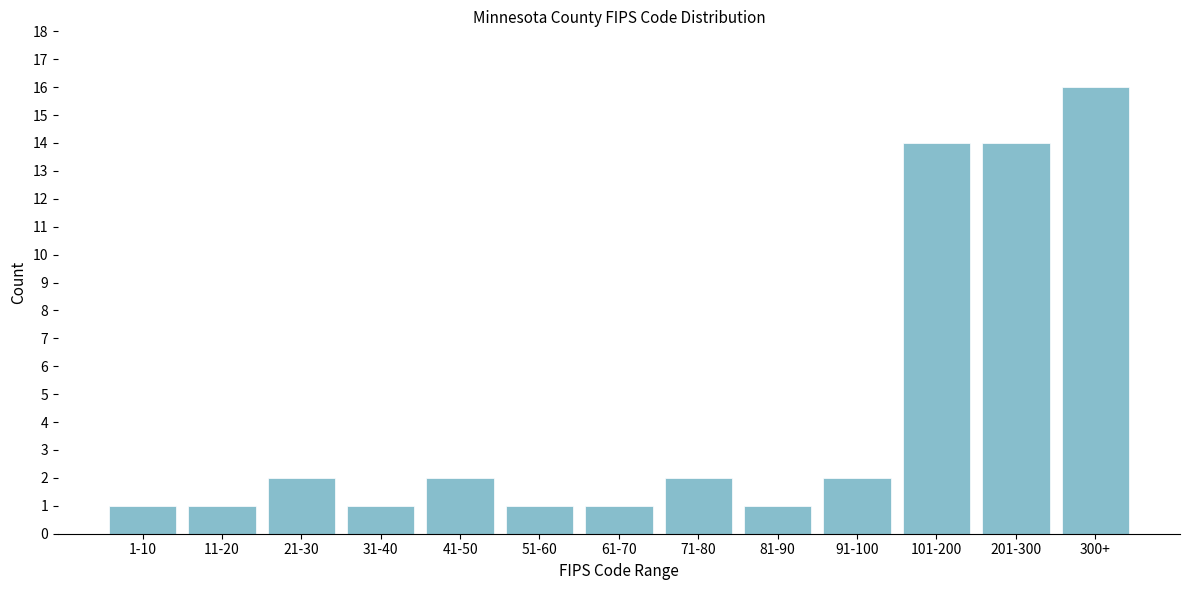

Reading left to right, list all the values displayed in this chart.

1	1	2	1	2	1	1	2	1	2	14	14	16